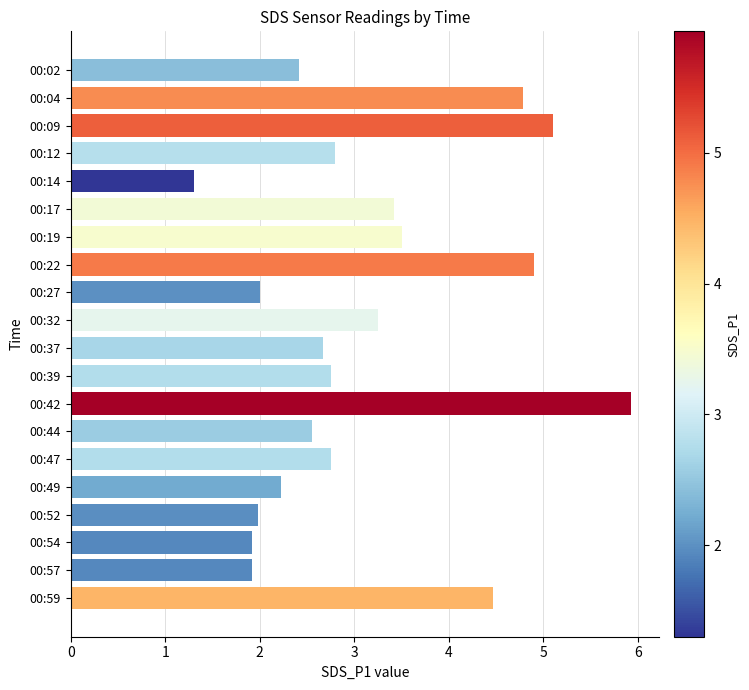

The value at 00:22 is 4.9. True or false?

True